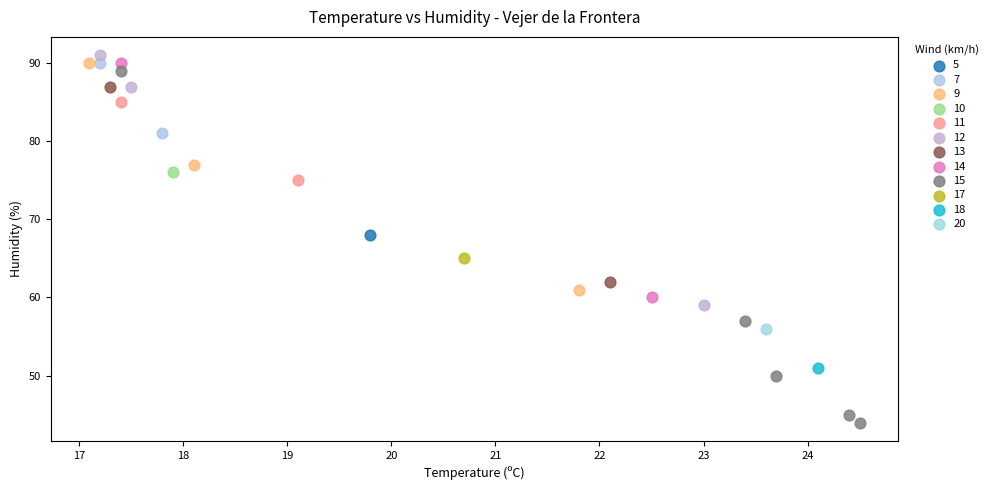

Which series reaches the minimum Y coordinate?

15